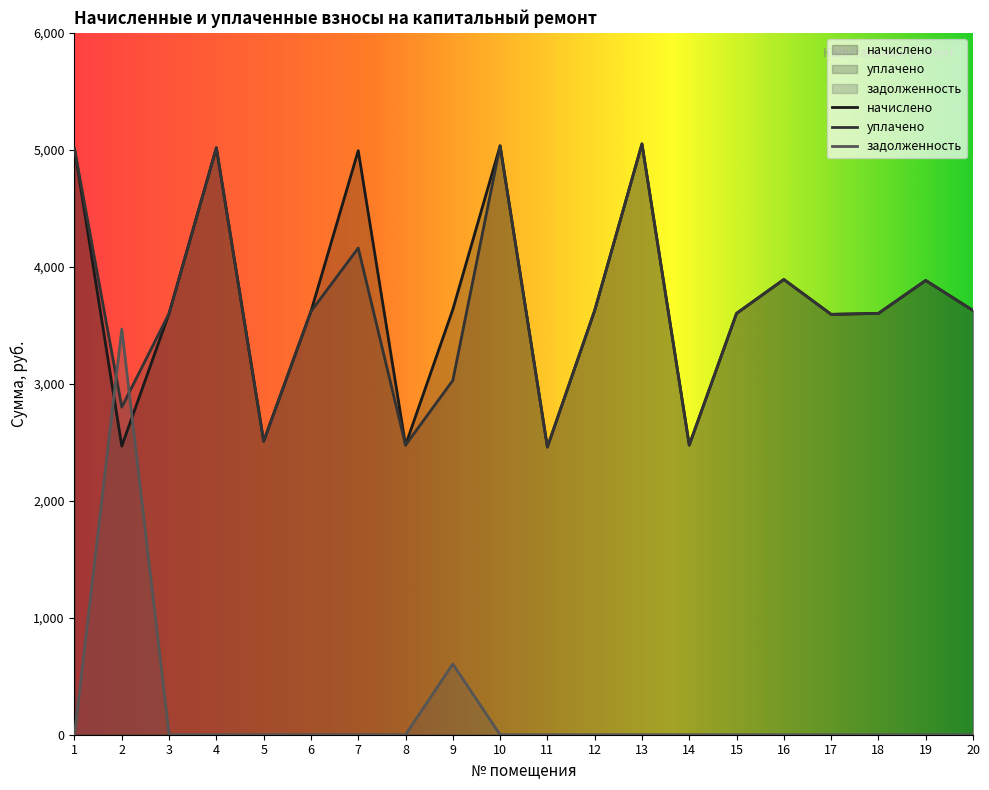

Where does the начислено series first go above 3626?

1